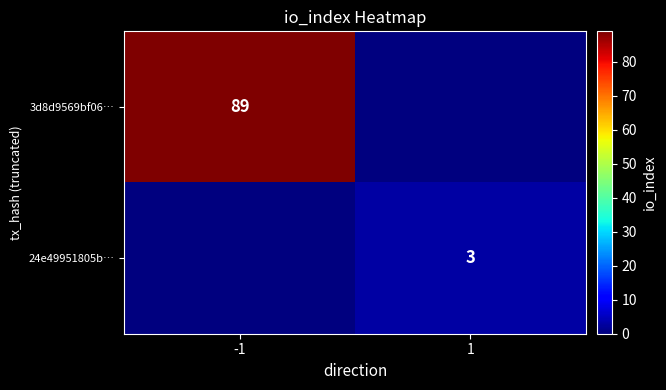

Is it true that 3d8d9569bf06… equals 89 at -1?

True